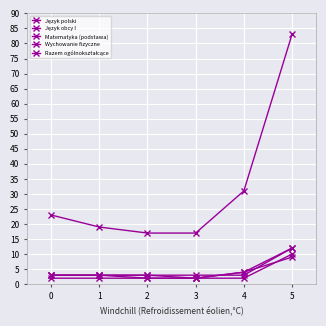

What is the sum of all Matematyka (podstawa) values?

22